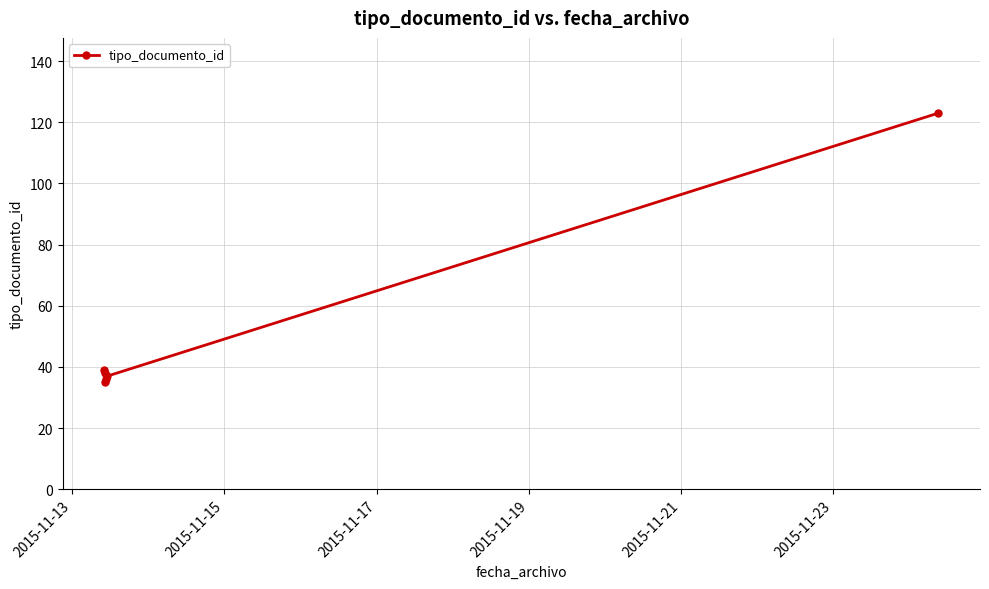

True or false: the data has more than 1 interior local peaks.

False